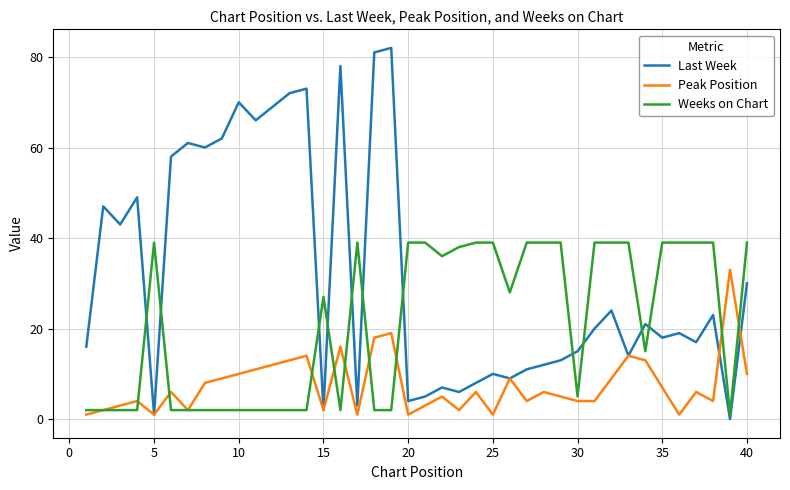

True or false: Weeks on Chart and Last Week intersect in this chart.

True